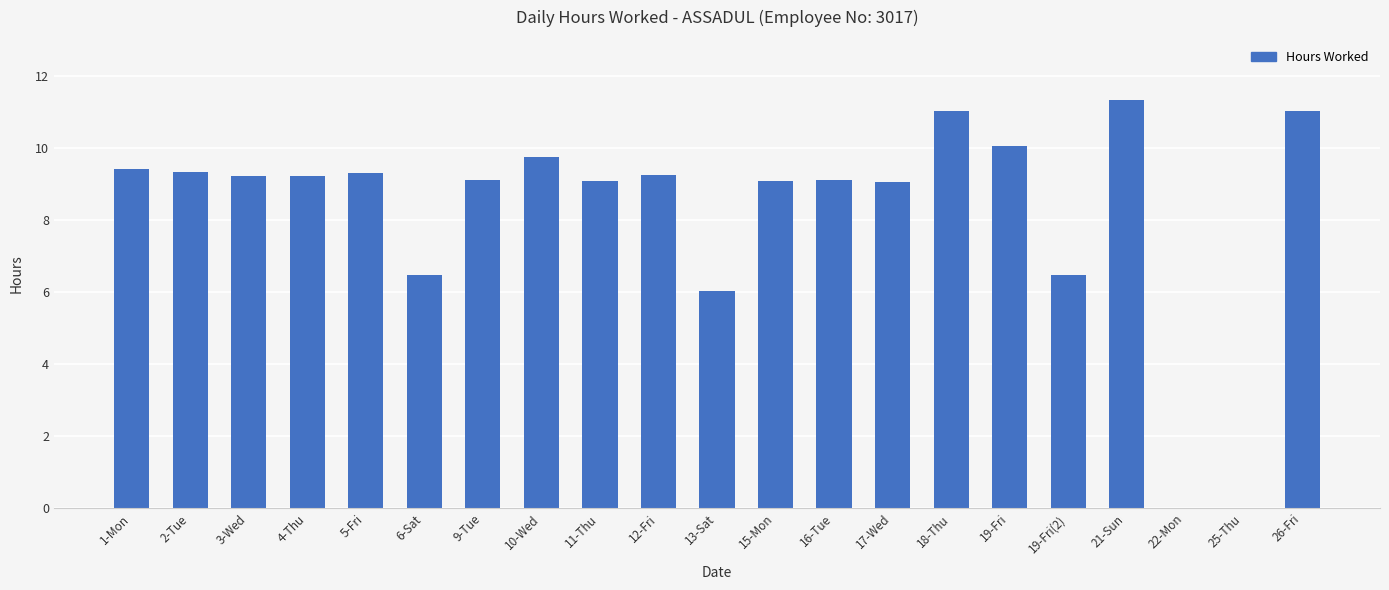

What is the greatest value displayed?

11.3